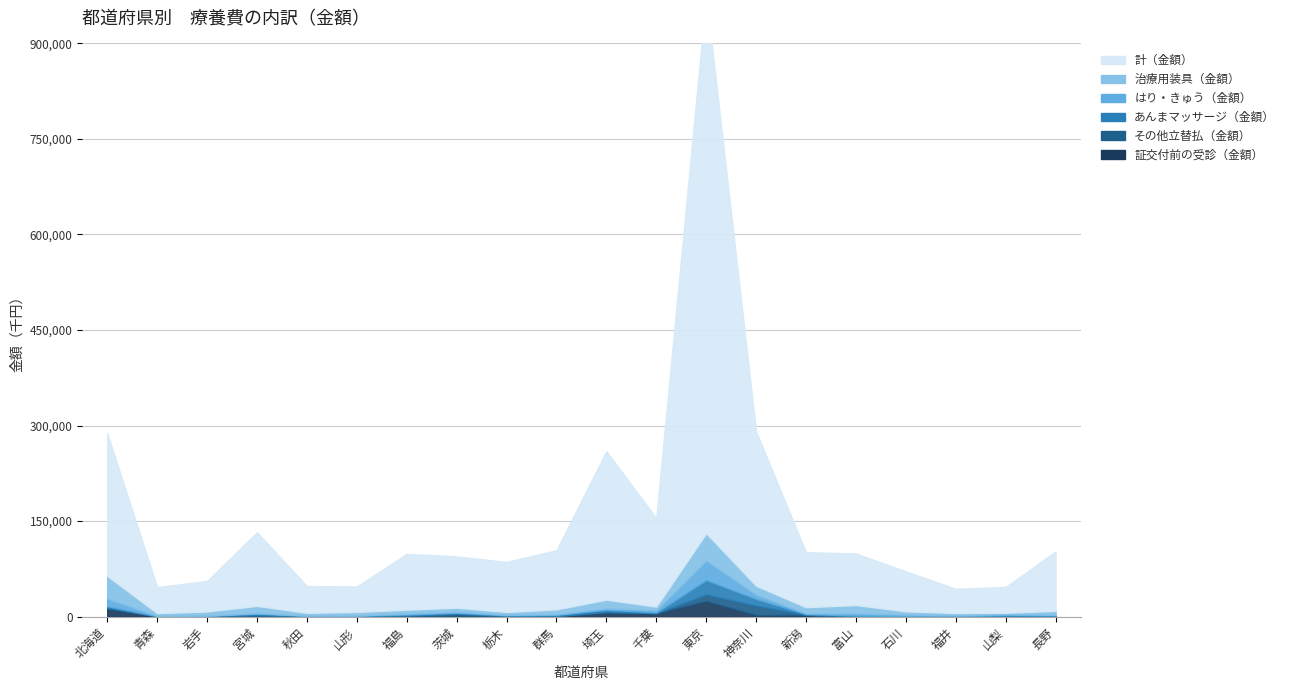

Reading right to left, transcribe all the data shown in this chart.

計（金額）: 93372.8	40527.4	38021.4	62850.4	81052.1	86465.3	242200.8	844285.1	138868.6	233130.9	92994.6	78646.0	80595.3	87808.9	40014.4	42023.9	115648.4	48027.3	40784.8	224510.5
治療用装具（金額）: 6223.6	2029.6	3469.5	5041.4	13032.1	9595.0	13990.9	42654.0	5726.0	13465.4	7546.2	4309.5	6306.2	6069.4	5473.3	4320.2	11078.6	6340.4	4113.2	35529.3
はり・きゅう（金額）: 821.9	1539.3	1702.5	2055.1	3440.5	894.2	6529.1	30609.6	3259.7	2301.8	845.3	796.0	1541.1	1456.6	336.5	142.1	1015.3	456.1	492.8	11722.6
あんまマッサージ（金額）: 671.2	1388.2	358.5	794.9	917.1	1413.0	10588.5	22849.9	1266.6	3483.6	1894.8	905.2	1675.1	1614.6	577.1	882.1	2356.6	480.1	240.4	2840.5
その他立替払（金額）: 184.2	42.3	91.9	366.3	560.1	407.6	15072.7	10588.8	87.0	92.0	102.0	254.5	2886.3	967.8	1.5	78.0	332.2	9.5	499.2	462.9
証交付前の受診（金額）: 1152.8	997.6	73.3	24.0	208.5	2426.7	2297.1	24251.1	5385.1	7267.6	901.3	996.0	1569.6	715.5	974.3	531.9	2045.7	756.9	113.3	13287.4